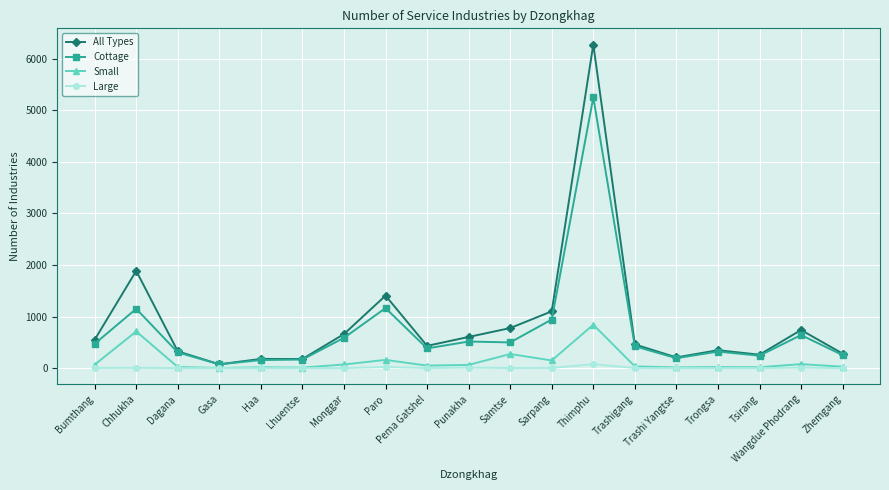

What is the sum of the Large values at Pema Gatshel and Zhemgang?

1